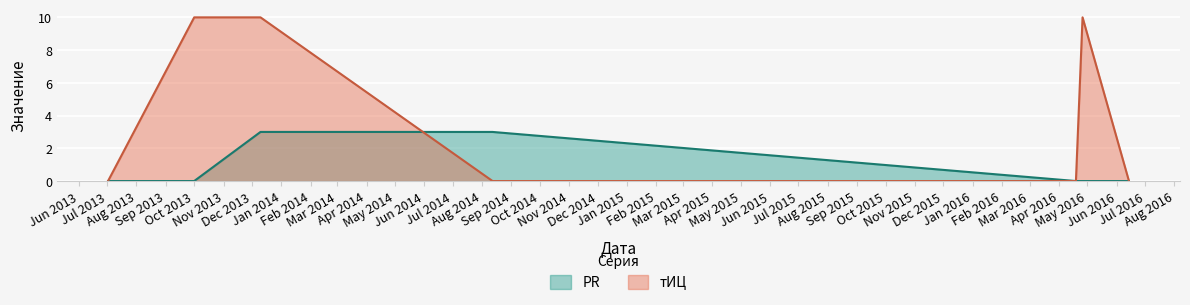

Rank the series by their maximum value, from highest to lowest.

тИЦ, PR